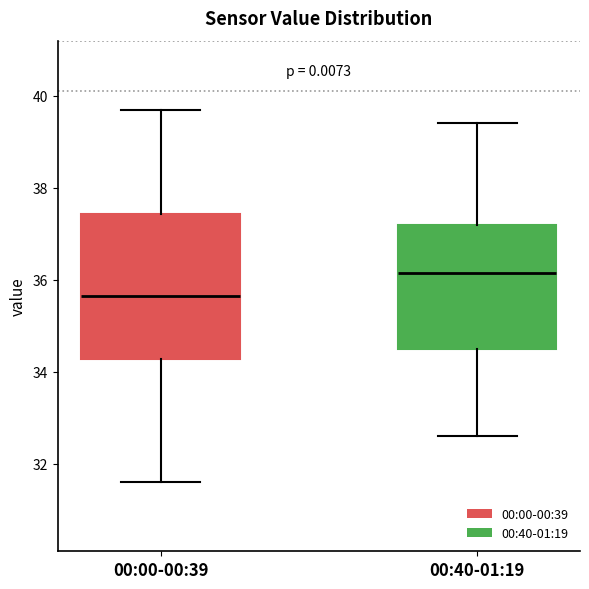

Which box is the tallest, from its lower edge to its upper edge?

00:00-00:39